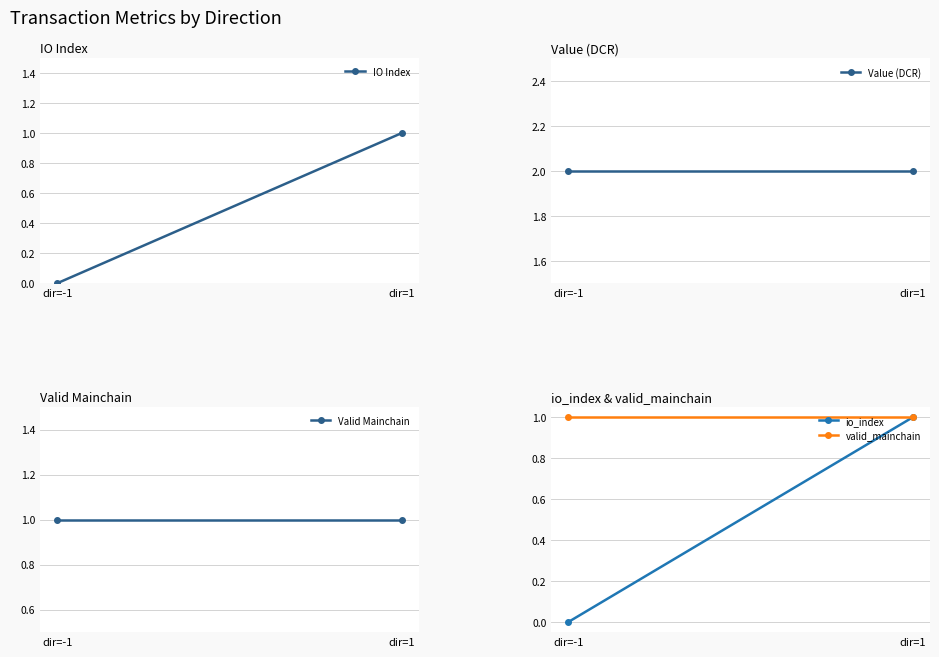

Is it true that valid_mainchain equals 1.0 at dir=-1?

True